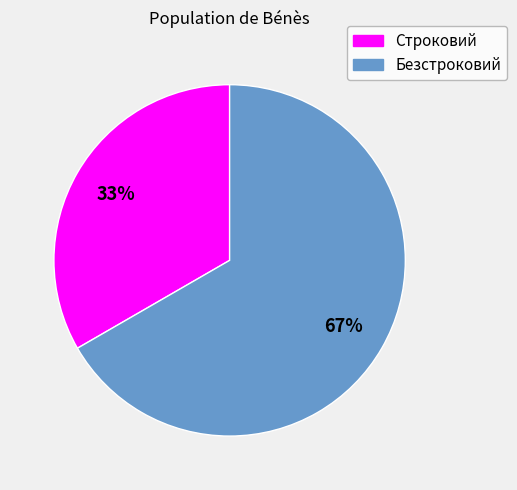

To the nearest percent, what is the combined percentage of Строковий and Безстроковий?

100%